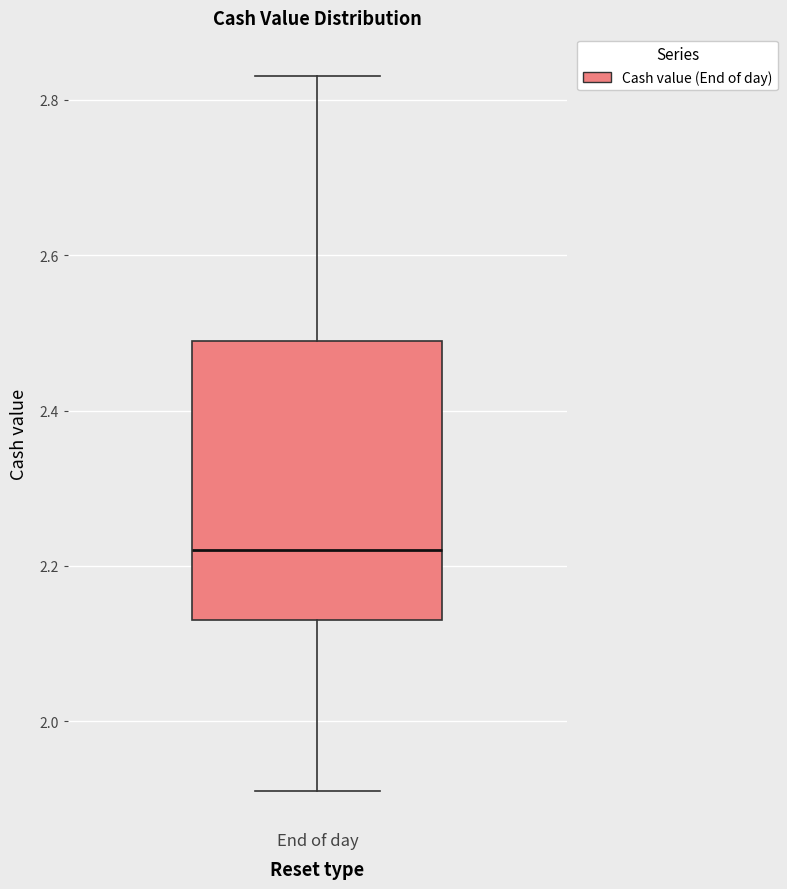

Where is the upper edge of the box for End of day on the y-axis? The values are not printed on the chart, so give them approximately, as read against the axis.

2.50